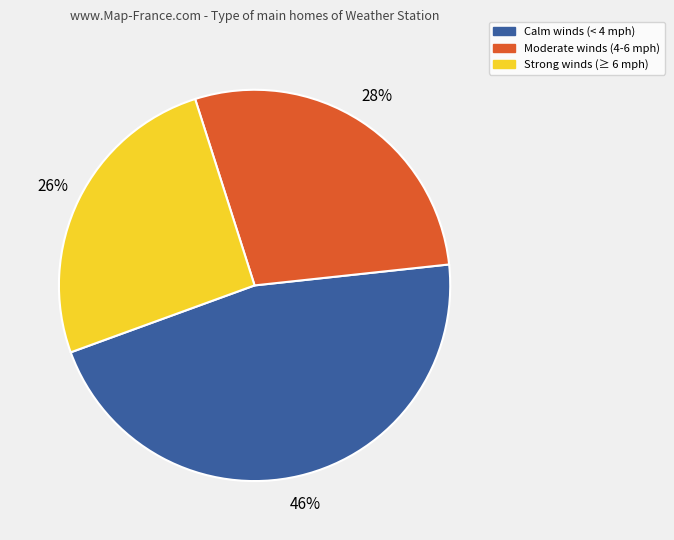

Is there a majority slice in this chart?

No